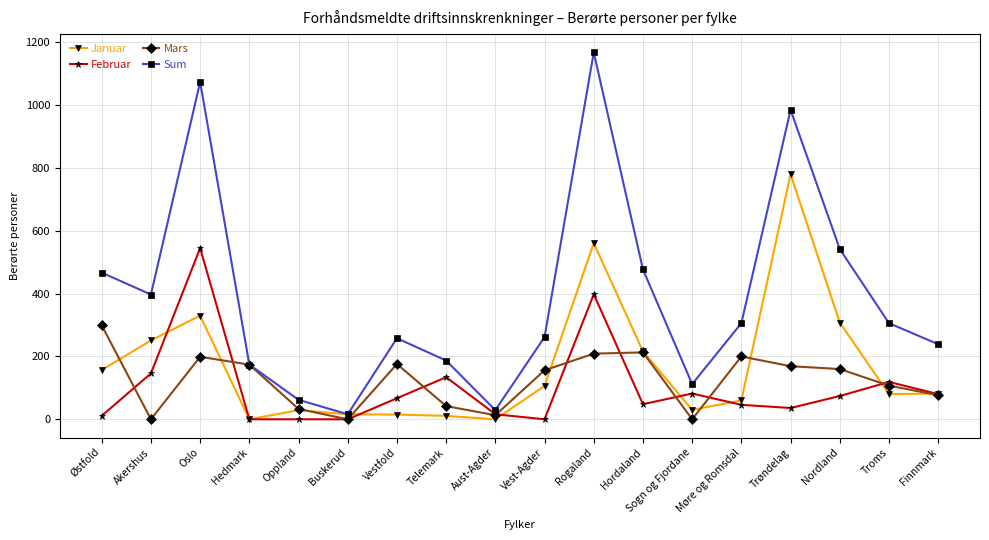

What is the total value across all series at Østfold?

934